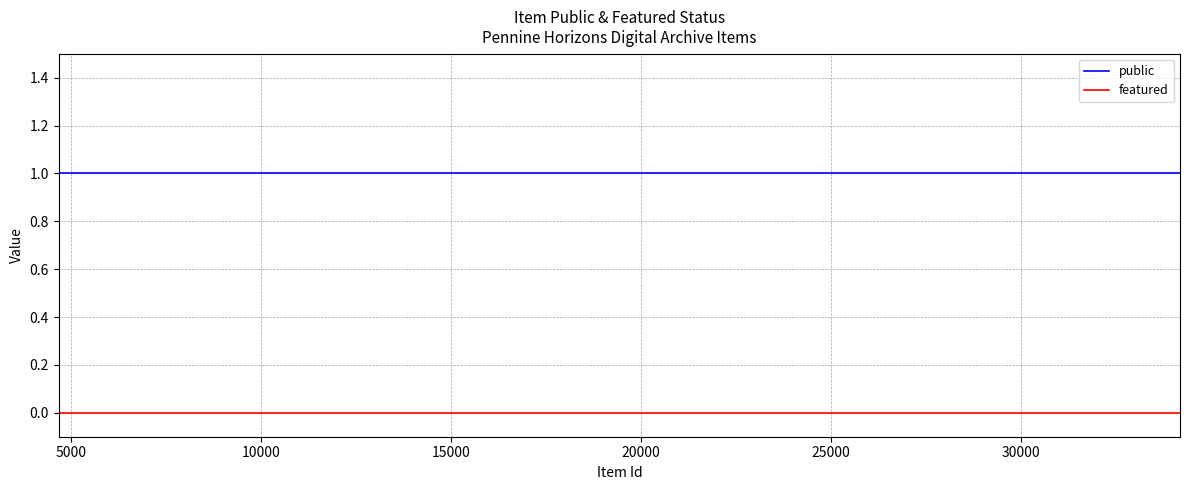

Rank the series by their average value, from lowest to highest.

featured, public